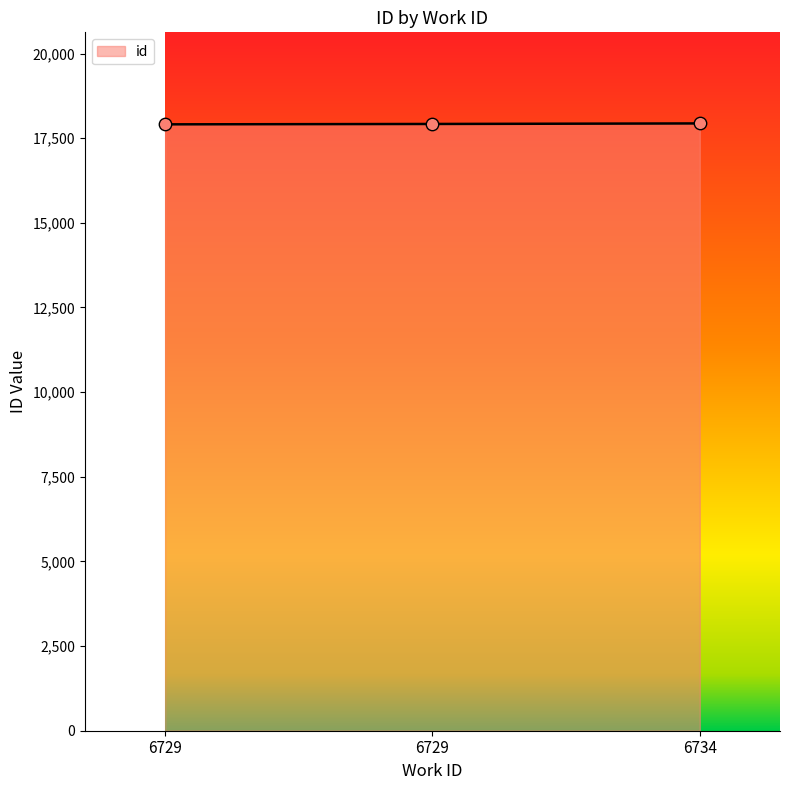

How many values are below 17919?

1